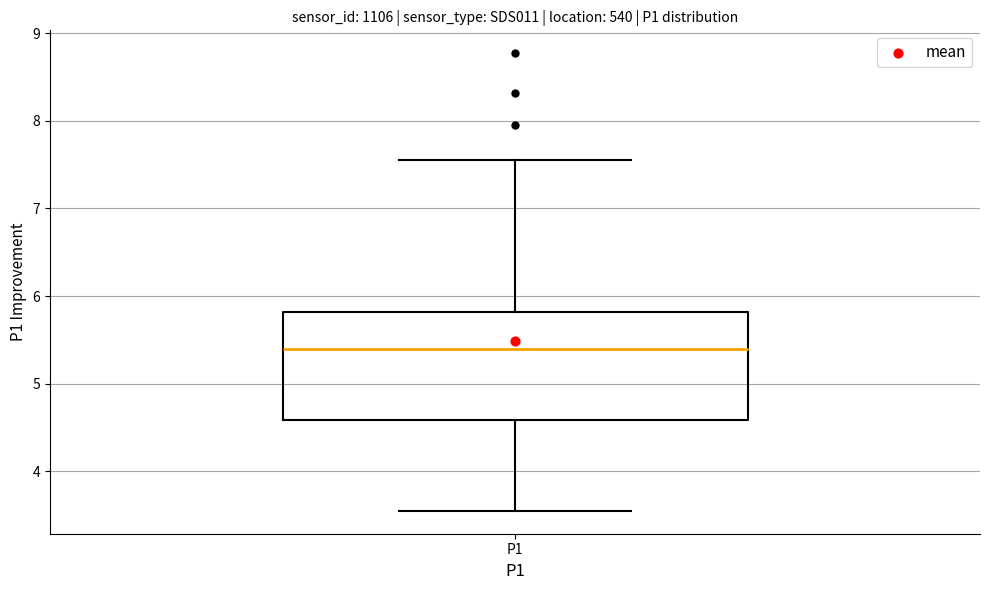

Where does the median line of the box for P1 sit on the y-axis? The values are not printed on the chart, so give them approximately, as read against the axis.

5.4